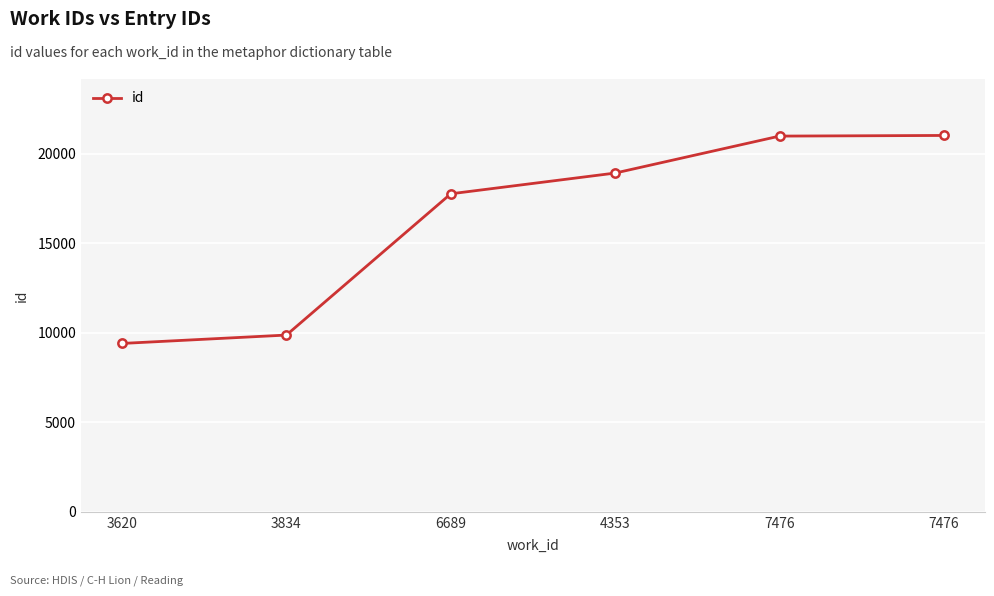

Which category has the lowest value across all series?

3620